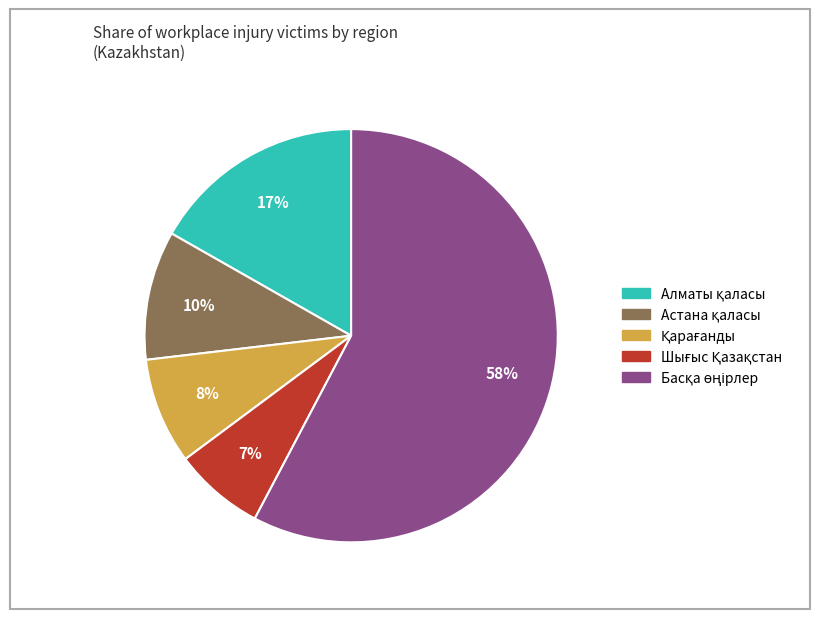

Is there a majority slice in this chart?

Yes